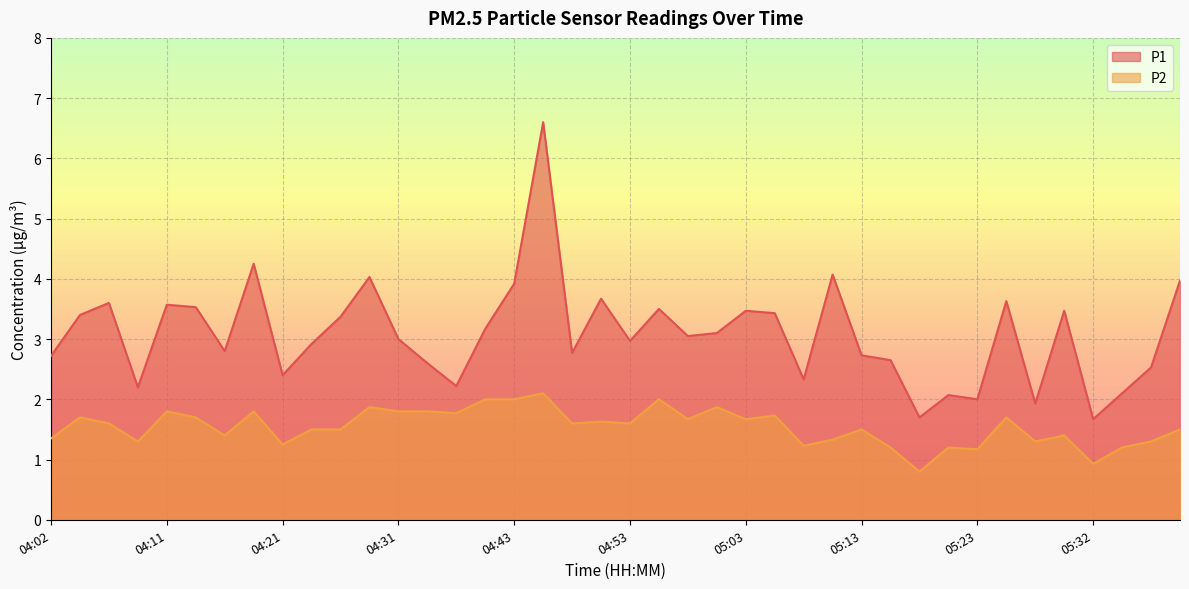

Reading right to left, transcribe all the data shown in this chart.

P1: 05:40=4.0	05:37=2.5	05:35=2.1	05:32=1.7	05:30=3.5	05:27=1.9	05:25=3.6	05:23=2.0	05:20=2.1	05:18=1.7	05:15=2.6	05:13=2.7	05:10=4.1	05:08=2.3	05:05=3.4	05:03=3.5	05:00=3.1	04:58=3.0	04:56=3.5	04:53=3.0	04:51=3.7	04:48=2.8	04:46=6.6	04:43=3.9	04:41=3.2	04:38=2.2	04:36=2.6	04:31=3.0	04:28=4.0	04:26=3.4	04:24=2.9	04:21=2.4	04:19=4.2	04:16=2.8	04:14=3.5	04:11=3.6	04:09=2.2	04:06=3.6	04:04=3.4	04:02=2.7
P2: 05:40=1.5	05:37=1.3	05:35=1.2	05:32=0.9	05:30=1.4	05:27=1.3	05:25=1.7	05:23=1.2	05:20=1.2	05:18=0.8	05:15=1.2	05:13=1.5	05:10=1.3	05:08=1.2	05:05=1.7	05:03=1.7	05:00=1.9	04:58=1.7	04:56=2.0	04:53=1.6	04:51=1.6	04:48=1.6	04:46=2.1	04:43=2.0	04:41=2.0	04:38=1.8	04:36=1.8	04:31=1.8	04:28=1.9	04:26=1.5	04:24=1.5	04:21=1.2	04:19=1.8	04:16=1.4	04:14=1.7	04:11=1.8	04:09=1.3	04:06=1.6	04:04=1.7	04:02=1.4